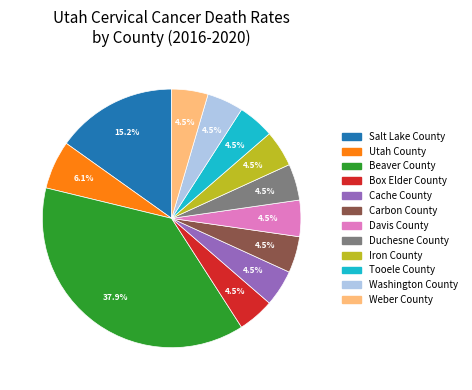

Is Beaver County the majority of the pie?

No